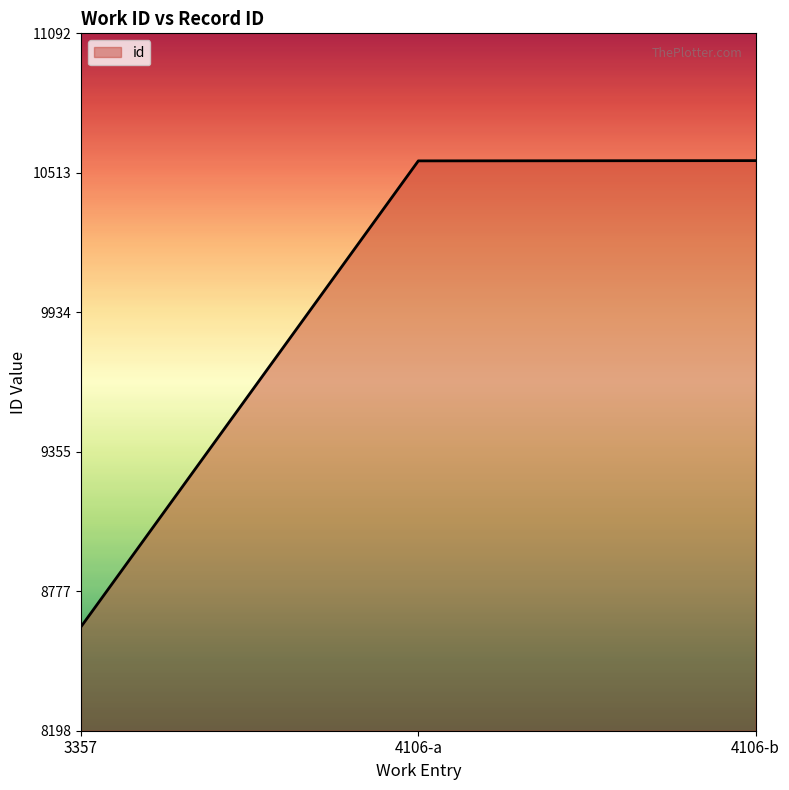

What is the ratio of the value at 4106-b to the value at 4106-a?

1.0